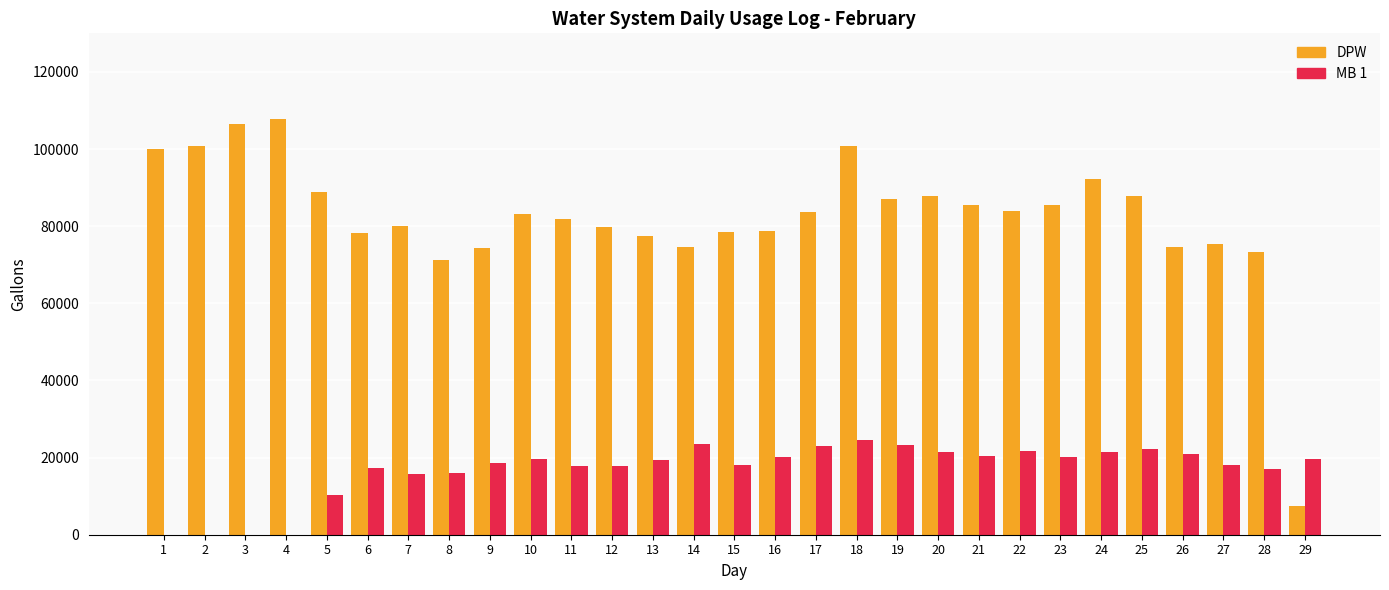

Which series has the largest range (max minus min)?

DPW